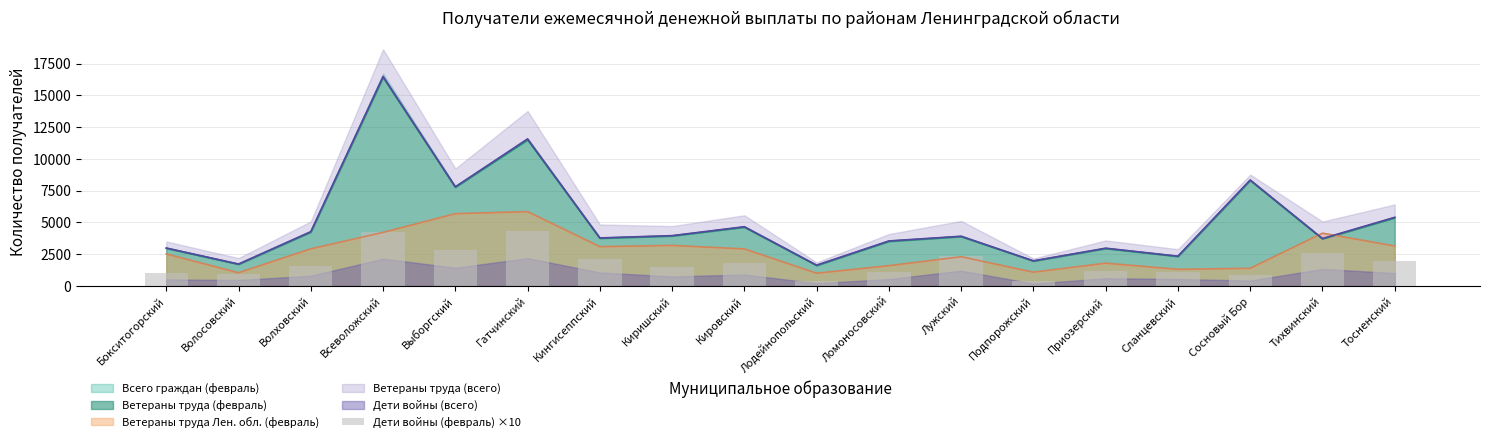

Reading right to left, extract all data points from this chart.

1990	2630	840	1070	1200	370	2380	1080	420	1780	1470	2090	4300	2840	4240	1600	920	1020